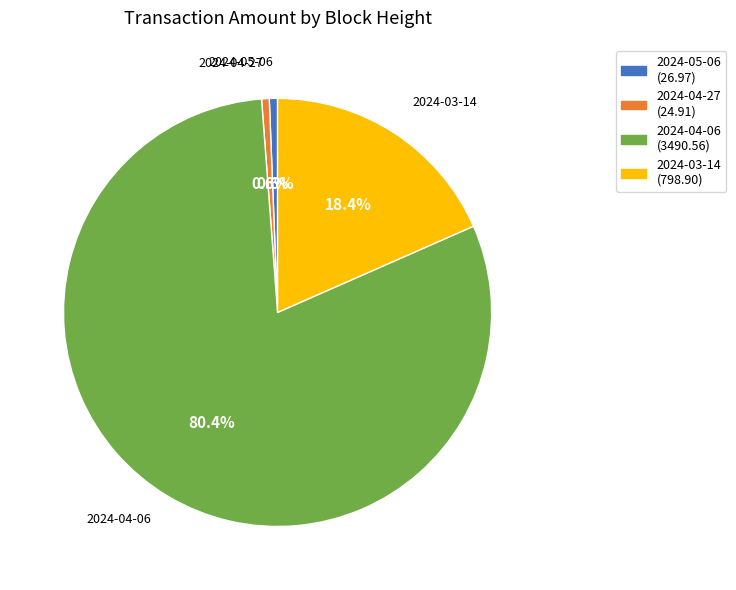

Is there a majority slice in this chart?

Yes